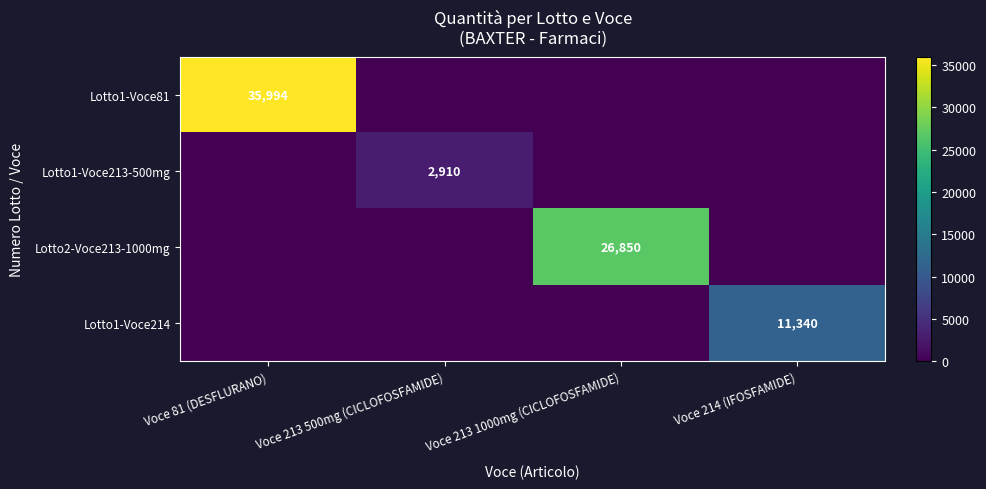

Is the value of Lotto1-Voce214 at Voce 214 (IFOSFAMIDE) greater than the value of Lotto1-Voce213-500mg at Voce 213 500mg (CICLOFOSFAMIDE)?

Yes